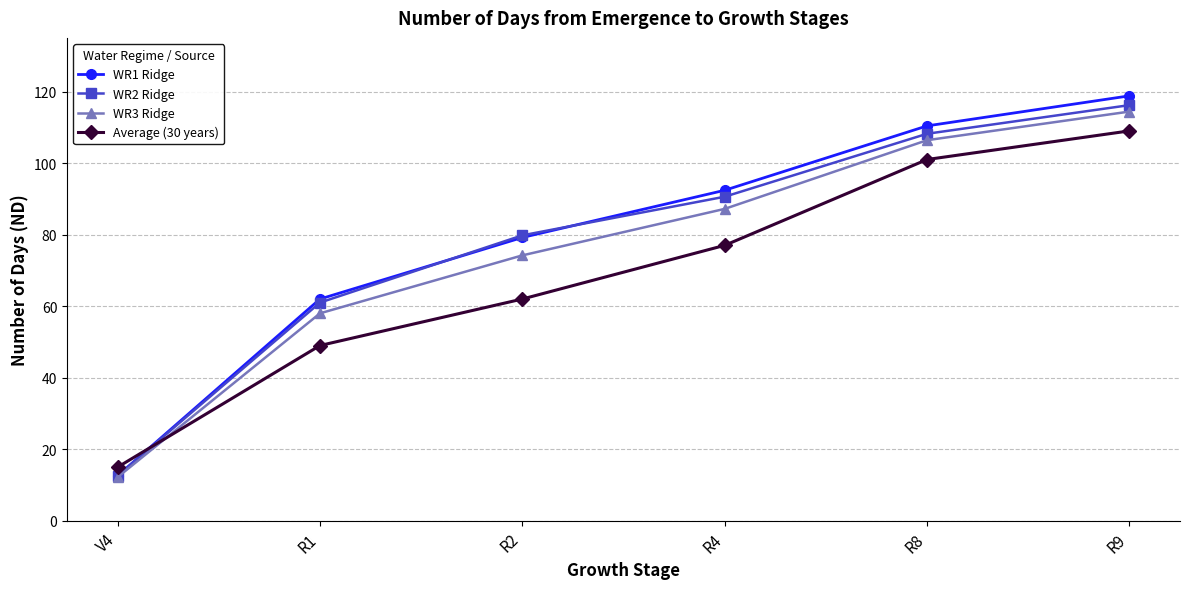

How many lines are shown in the chart?

4